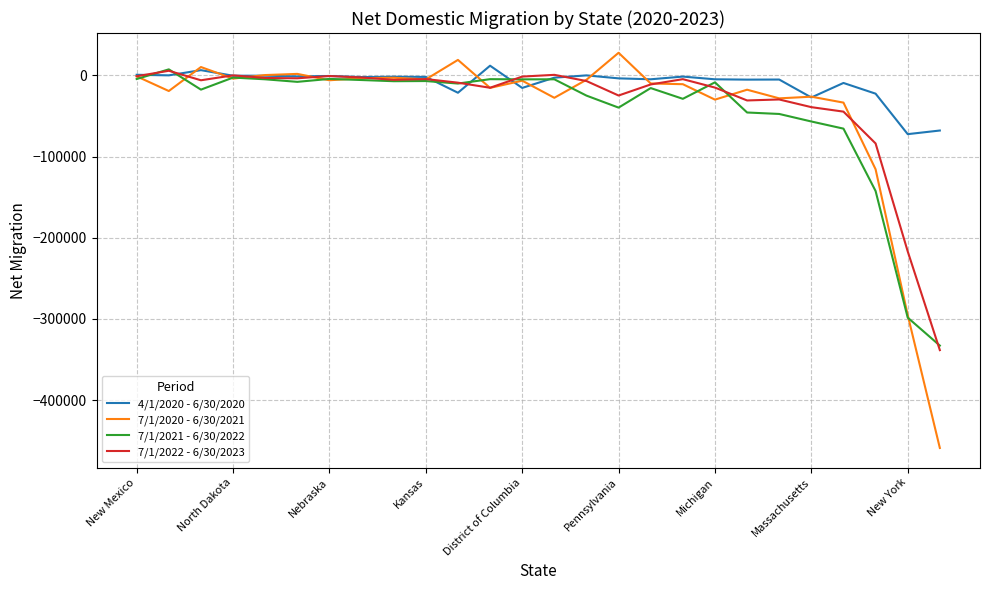

Which series has the largest total across all categories?

4/1/2020 - 6/30/2020